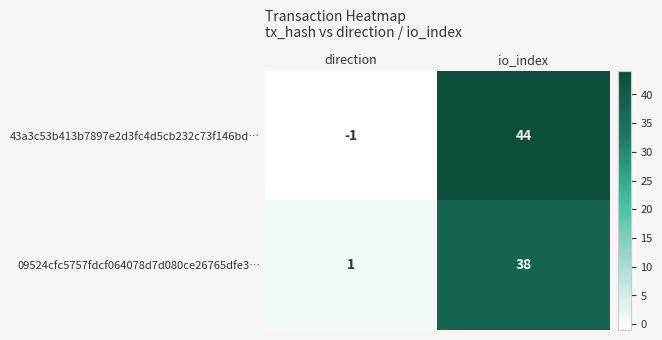

Which series changed the most between direction and io_index?

43a3c53b413b7897e2d3fc4d5cb232c73f146bd…